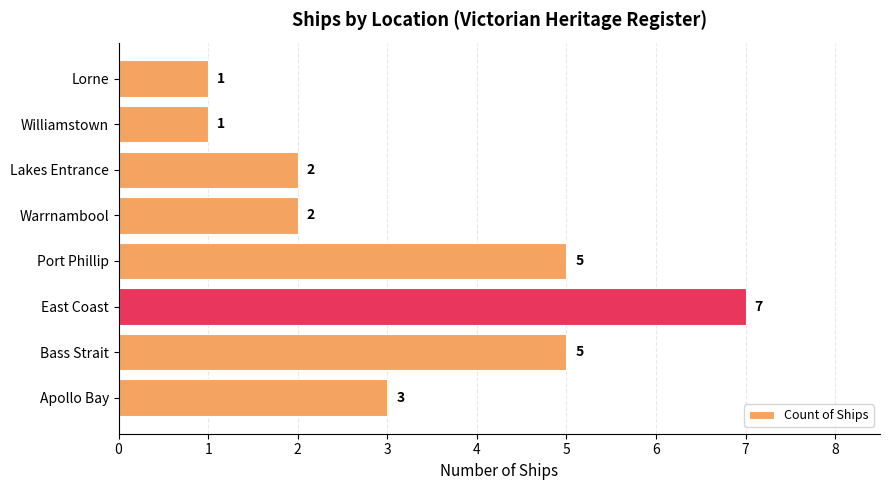

Reading top to bottom, what are all the values shown in this chart?

1	1	2	2	5	7	5	3